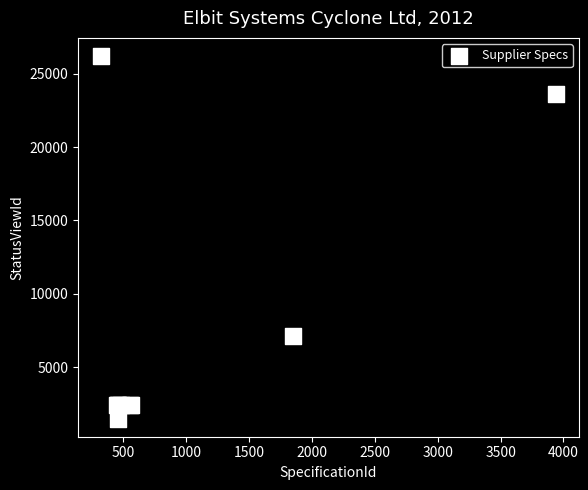

What Y value in the scatter plot is closest to 13854?

7124